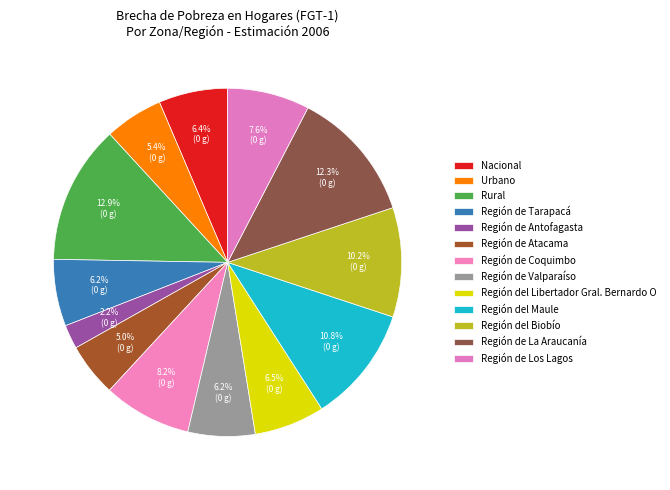

How many slices are in this pie chart?

13